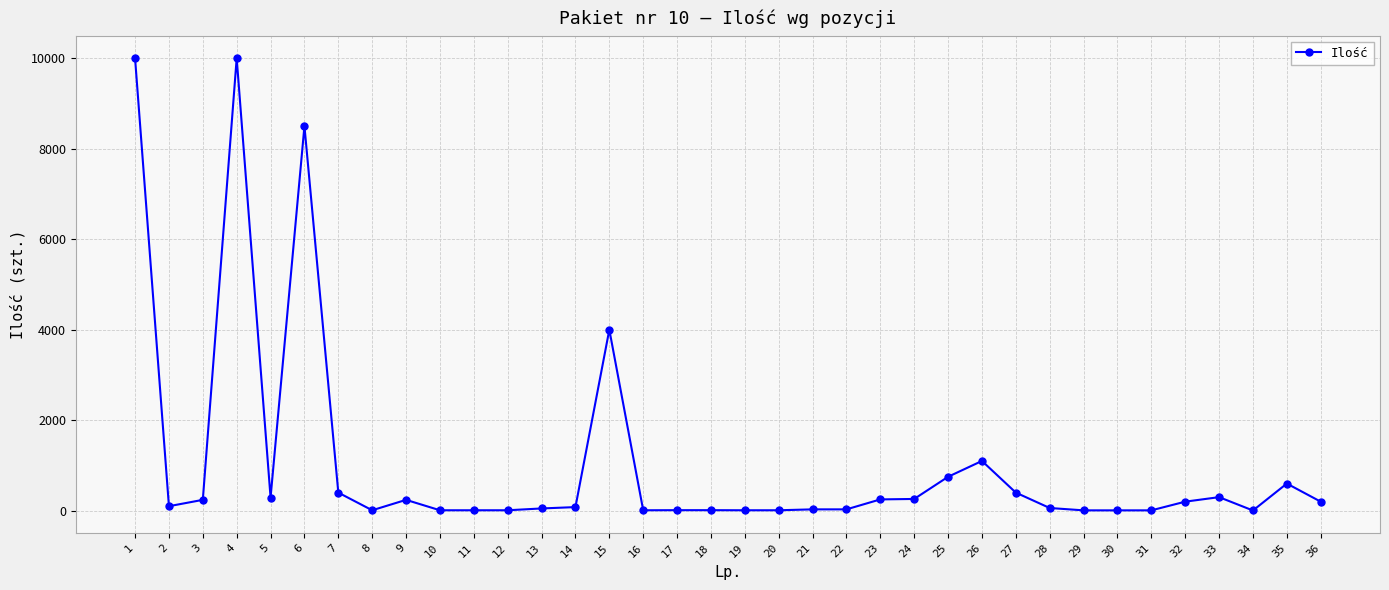

Where does the data first go above 100?

1